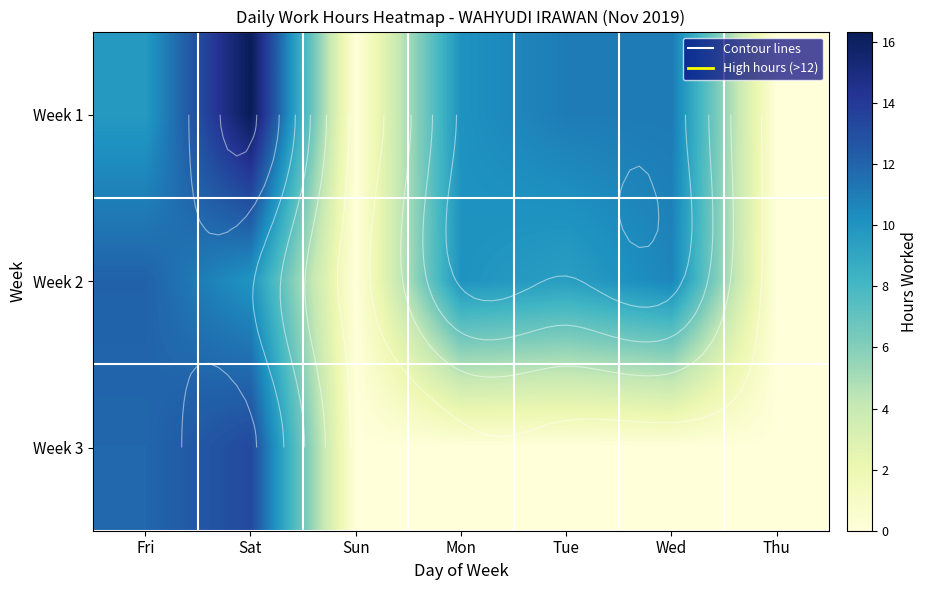

Rank the series by their maximum value, from highest to lowest.

Week 1, Week 3, Week 2